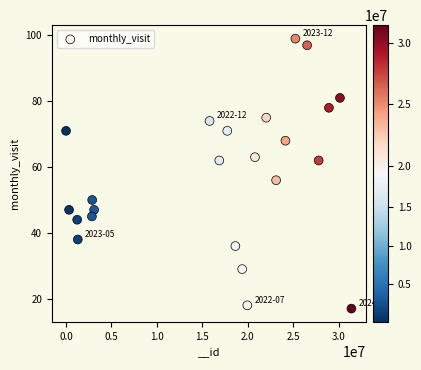

What Y value in the scatter plot is closest to 58?

56